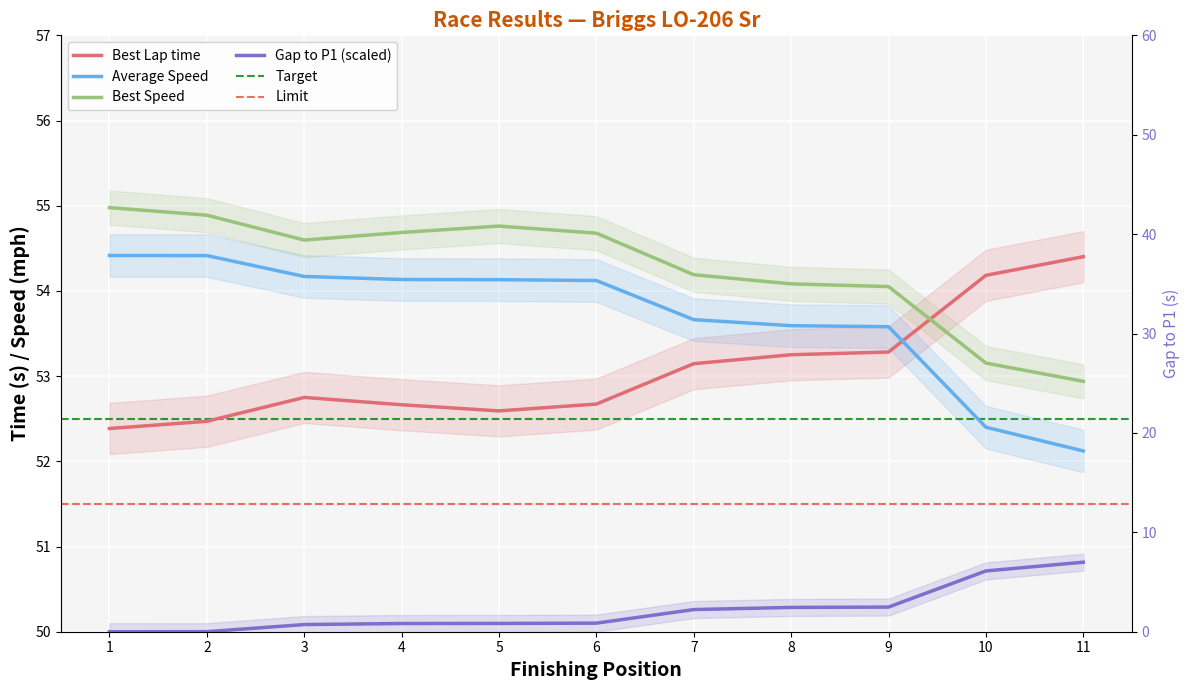

The value of Average Speed at 5 is 23.5. True or false?

False